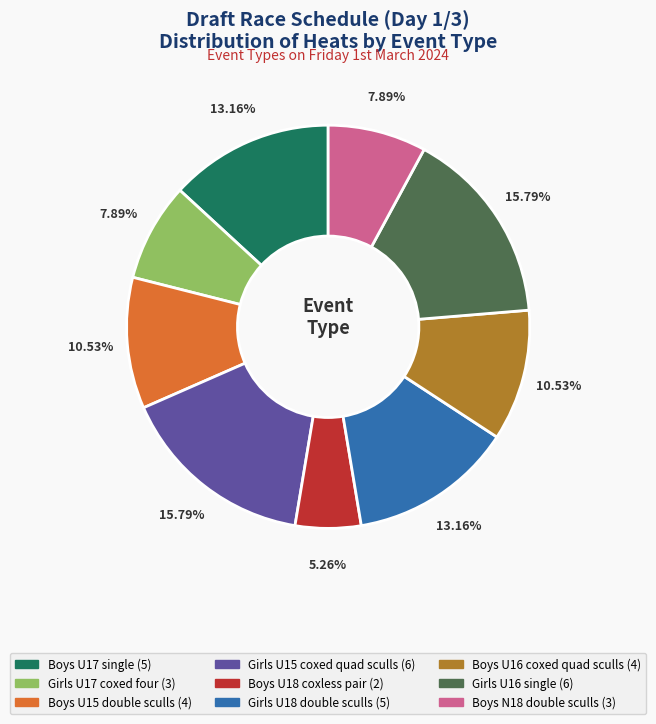

To the nearest percent, what percentage of the pie is Boys U15 double sculls?

11%